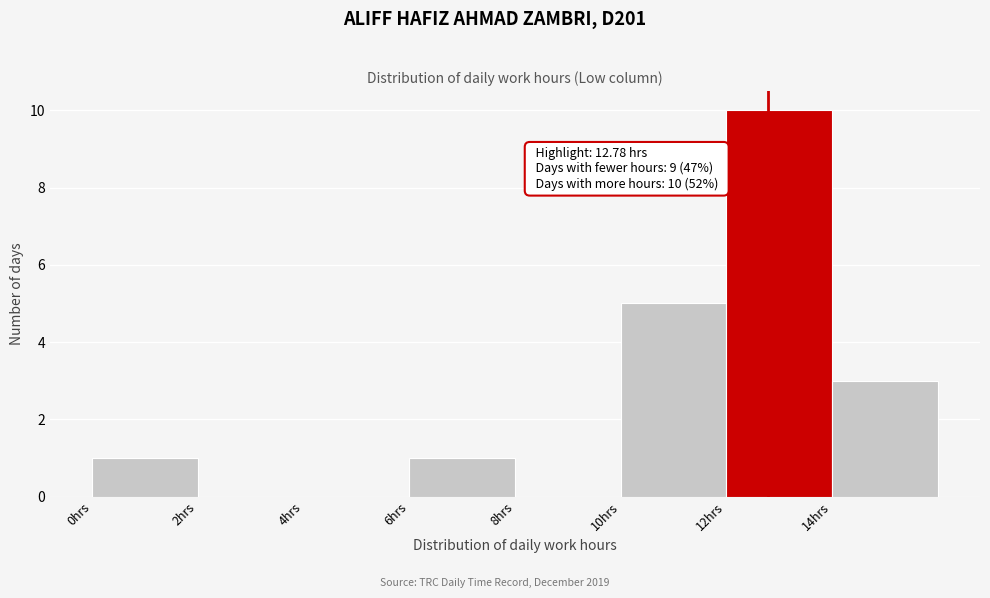

Which range on the x-axis has the tallest bar?

12 to 14